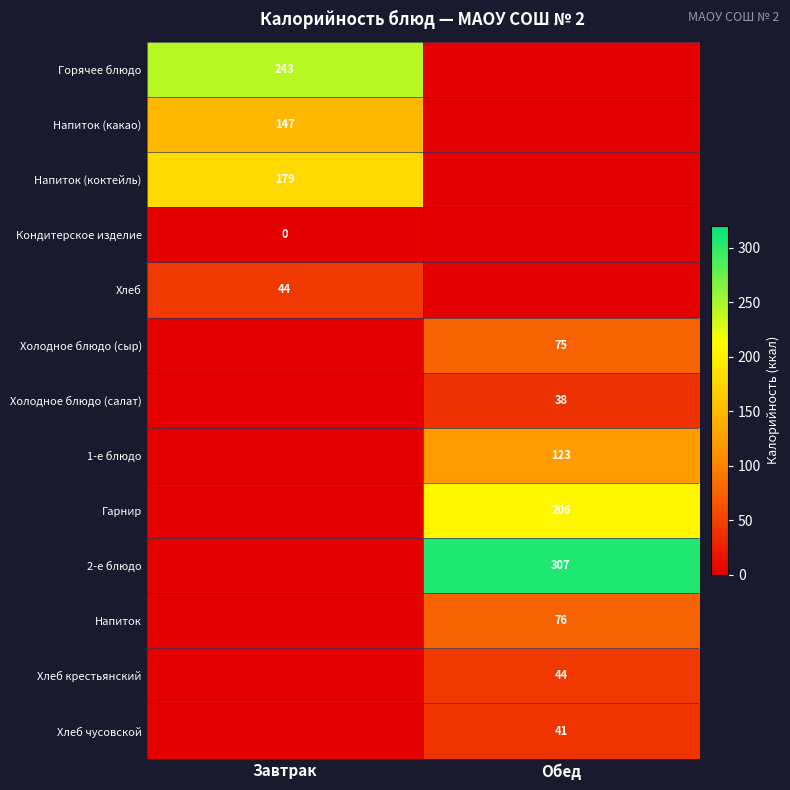

How many distinct data groups are displayed?

13